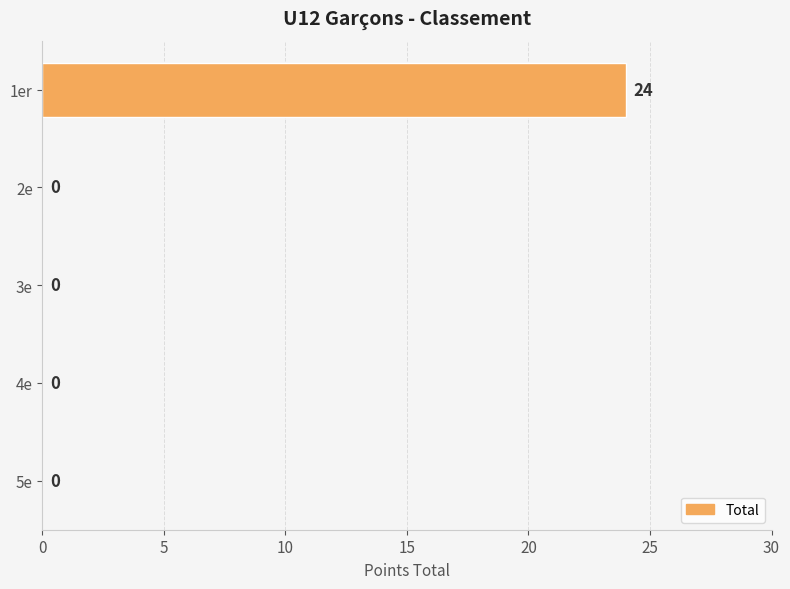

What is the maximum value shown in the chart?

24